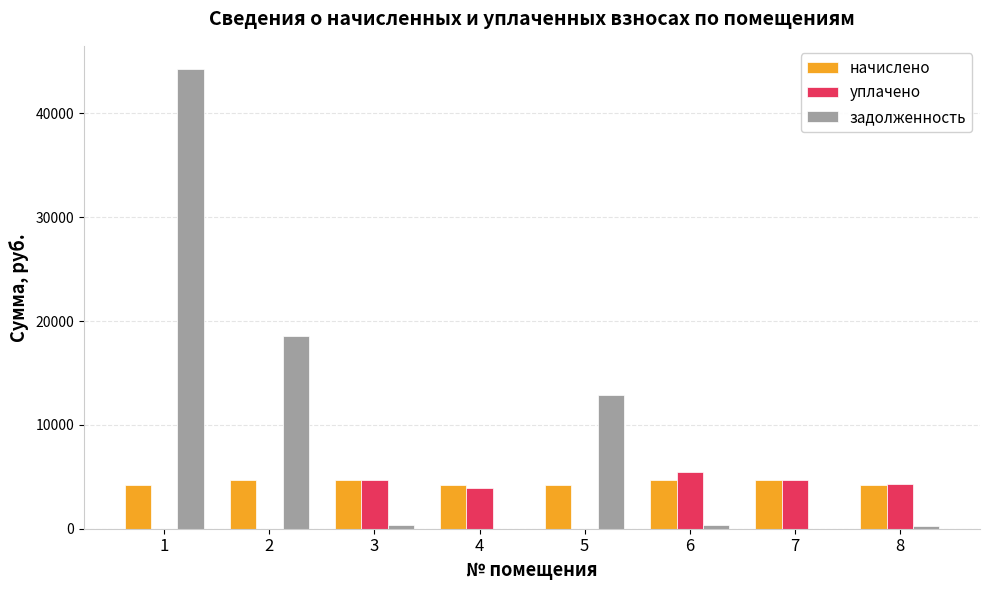

Where is уплачено nearest to the value 2718?

4